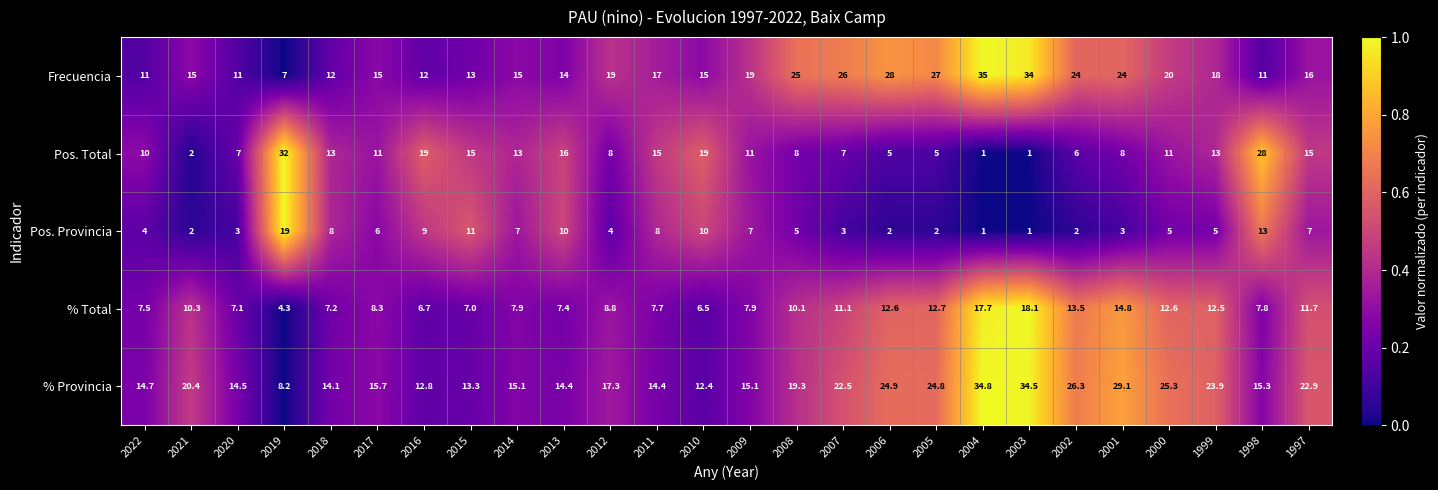

Between 2008 and 1998, which series saw the biggest shift?

Pos. Total